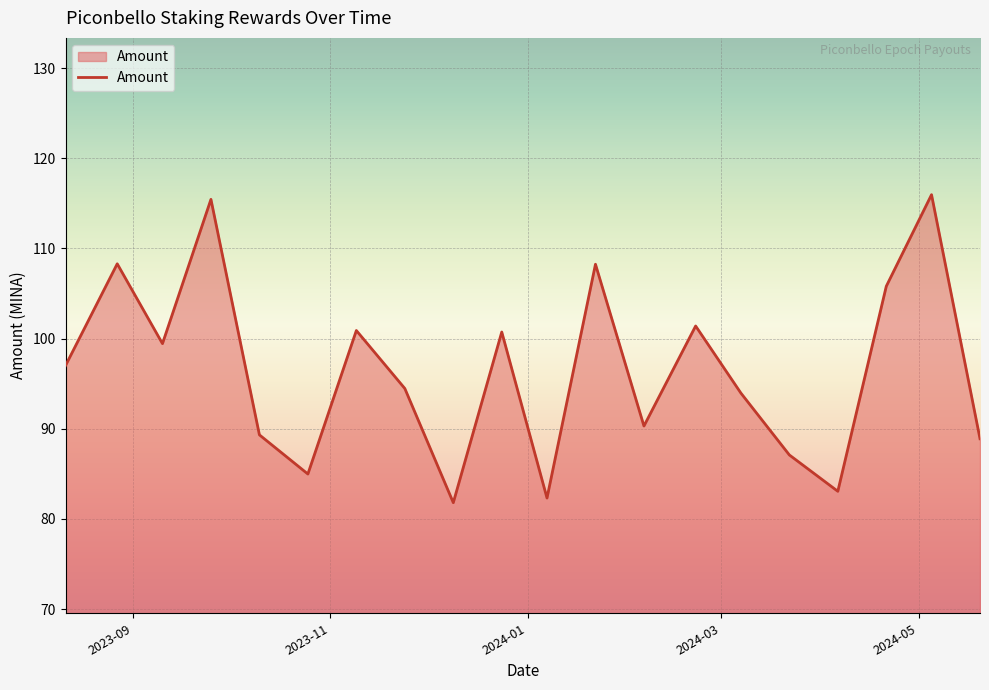

What is the greatest value displayed?

116.0